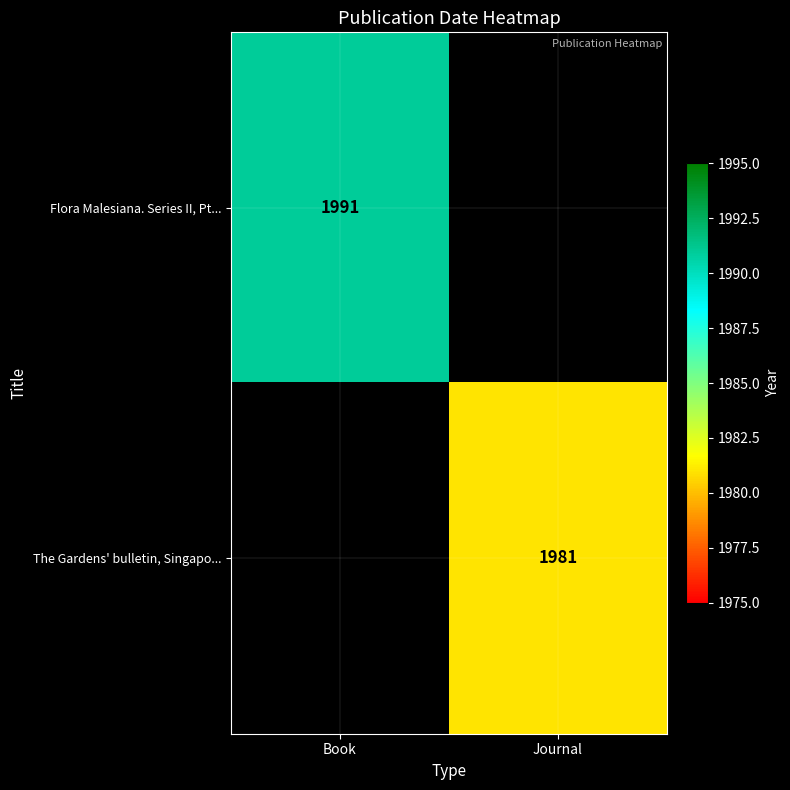

What is the minimum value shown in the chart?

1981.0